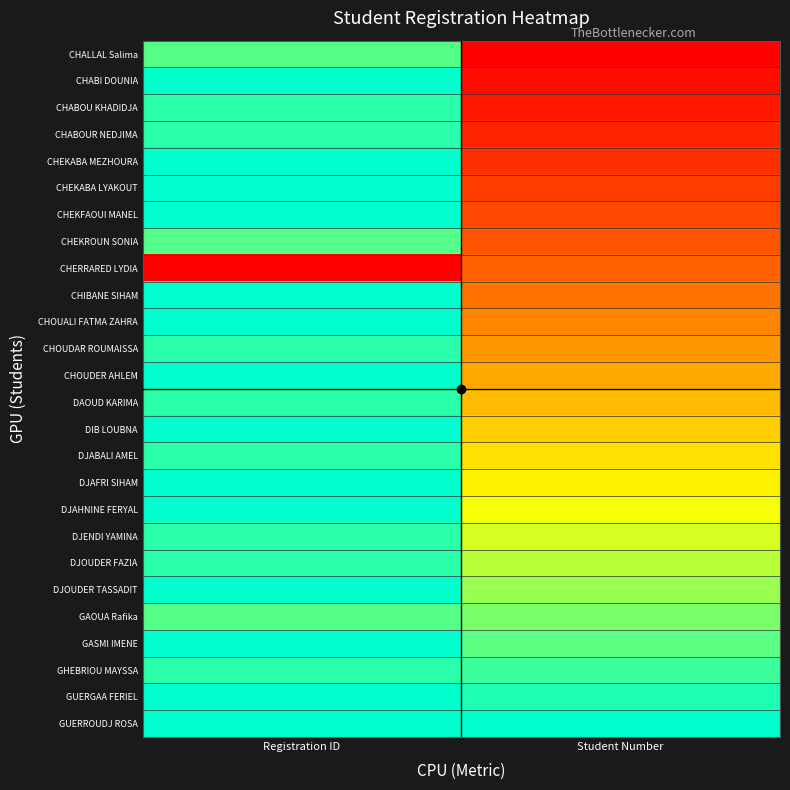

Reading left to right, transcribe all the data shown in this chart.

CHALLAL Salima: Registration ID=0.9	Student Number=0.0
CHABI DOUNIA: Registration ID=1.0	Student Number=0.0
CHABOU KHADIDJA: Registration ID=0.9	Student Number=0.1
CHABOUR NEDJIMA: Registration ID=0.9	Student Number=0.1
CHEKABA MEZHOURA: Registration ID=1.0	Student Number=0.2
CHEKABA LYAKOUT: Registration ID=1.0	Student Number=0.2
CHEKFAOUI MANEL: Registration ID=1.0	Student Number=0.2
CHEKROUN SONIA: Registration ID=0.9	Student Number=0.3
CHERRARED LYDIA: Registration ID=0.0	Student Number=0.3
CHIBANE SIHAM: Registration ID=1.0	Student Number=0.4
CHOUALI FATMA ZAHRA: Registration ID=1.0	Student Number=0.4
CHOUDAR ROUMAISSA: Registration ID=0.9	Student Number=0.4
CHOUDER AHLEM: Registration ID=1.0	Student Number=0.5
DAOUD KARIMA: Registration ID=0.9	Student Number=0.5
DIB LOUBNA: Registration ID=1.0	Student Number=0.6
DJABALI AMEL: Registration ID=0.9	Student Number=0.6
DJAFRI SIHAM: Registration ID=1.0	Student Number=0.6
DJAHNINE FERYAL: Registration ID=1.0	Student Number=0.7
DJENDI YAMINA: Registration ID=0.9	Student Number=0.7
DJOUDER FAZIA: Registration ID=0.9	Student Number=0.8
DJOUDER TASSADIT: Registration ID=1.0	Student Number=0.8
GAOUA Rafika: Registration ID=0.9	Student Number=0.8
GASMI IMENE: Registration ID=1.0	Student Number=0.9
GHEBRIOU MAYSSA: Registration ID=0.9	Student Number=0.9
GUERGAA FERIEL: Registration ID=1.0	Student Number=1.0
GUERROUDJ ROSA: Registration ID=1.0	Student Number=1.0